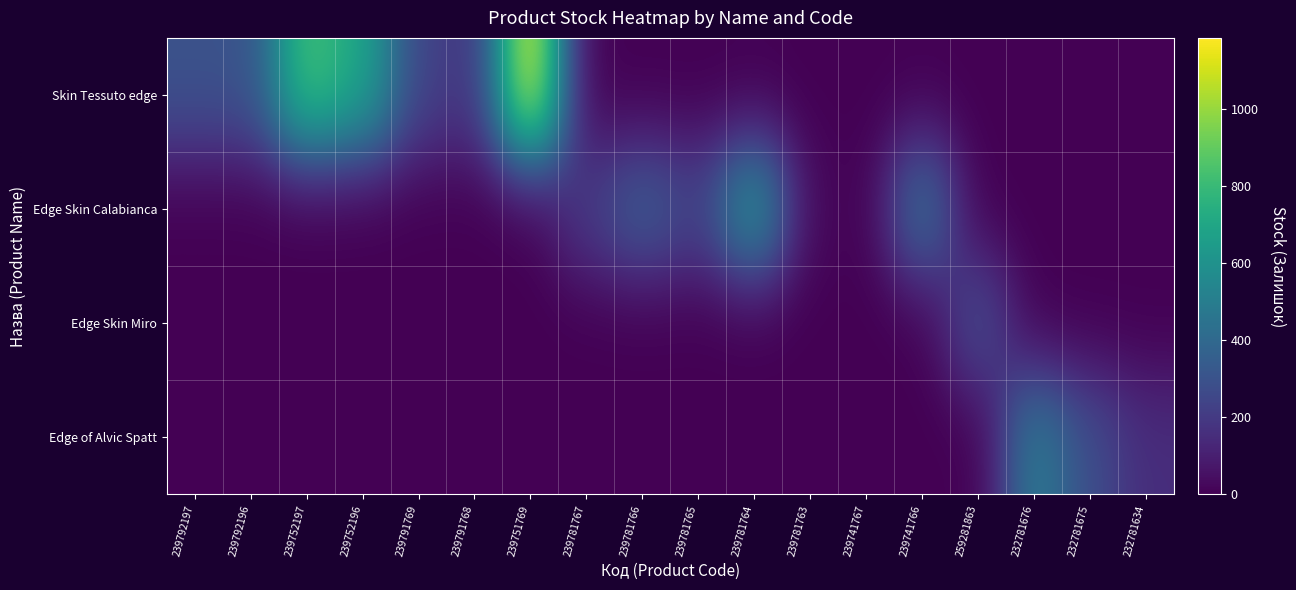

What is the spread (max minus min) of values at 239792197?

300